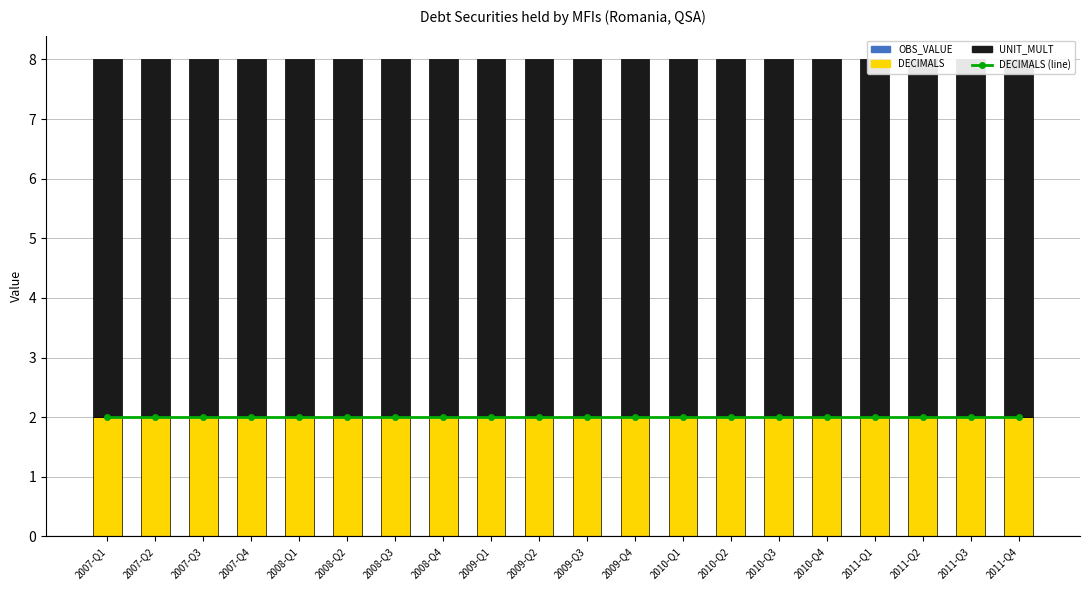

What is the difference between the highest and lowest values at 2010-Q2?

6